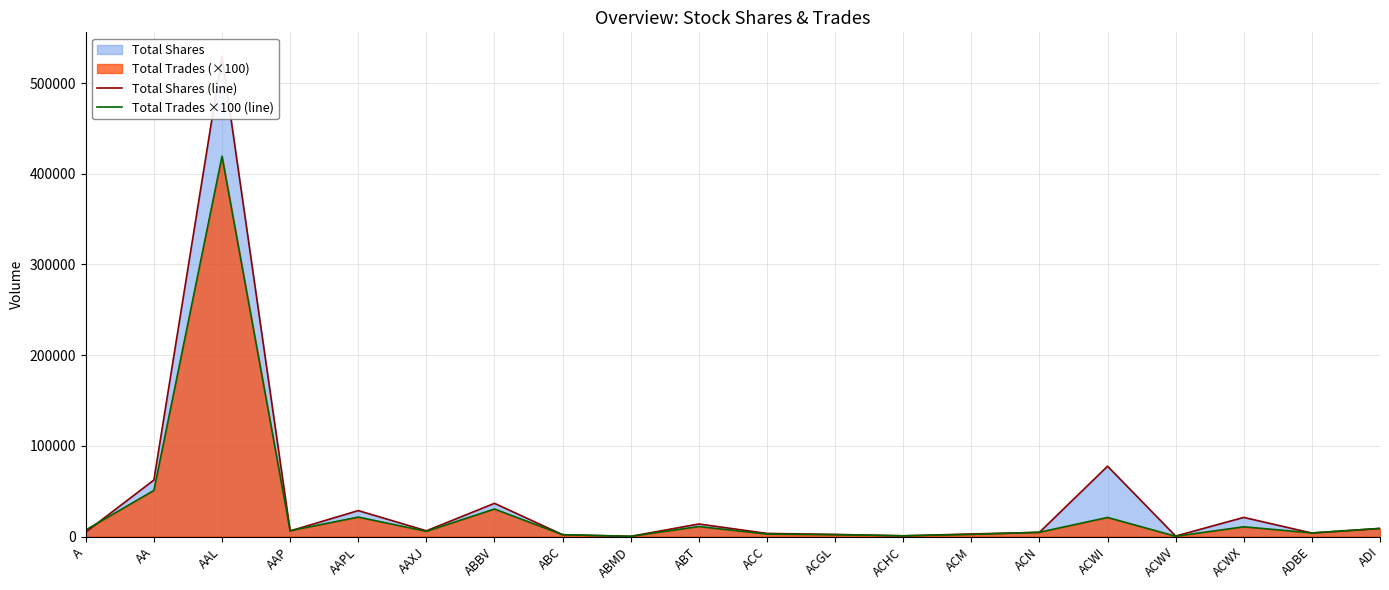

How many lines are shown in the chart?

2